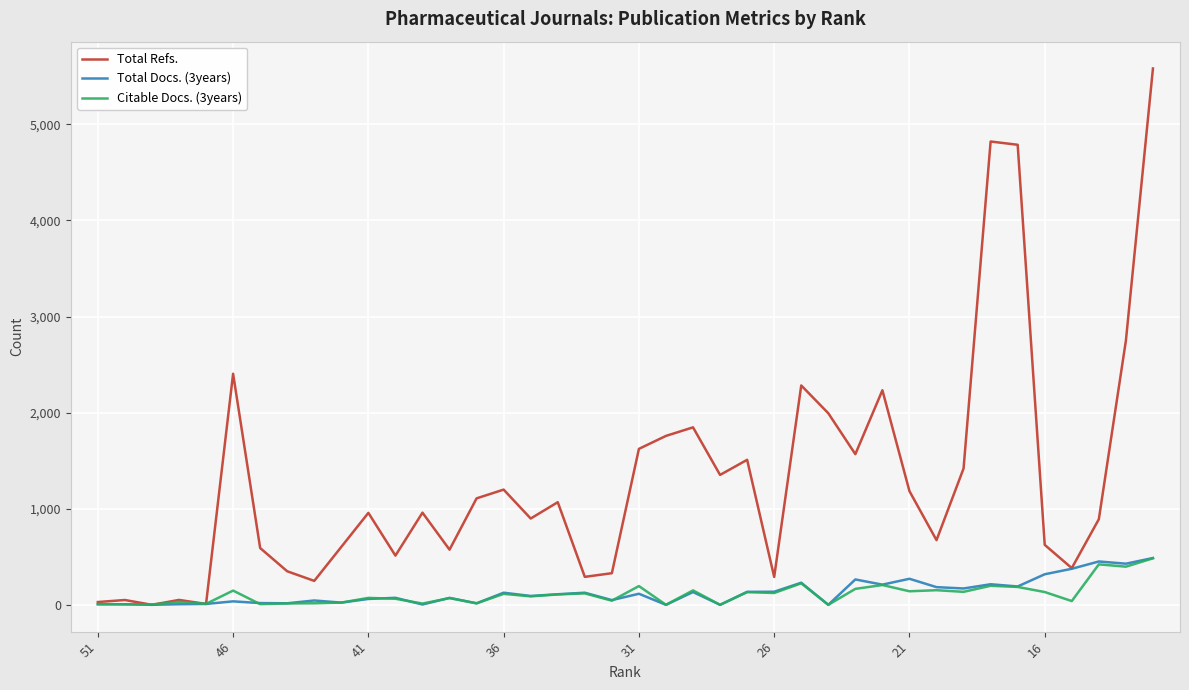

Is it true that Total Refs. equals 508 at 26?

False